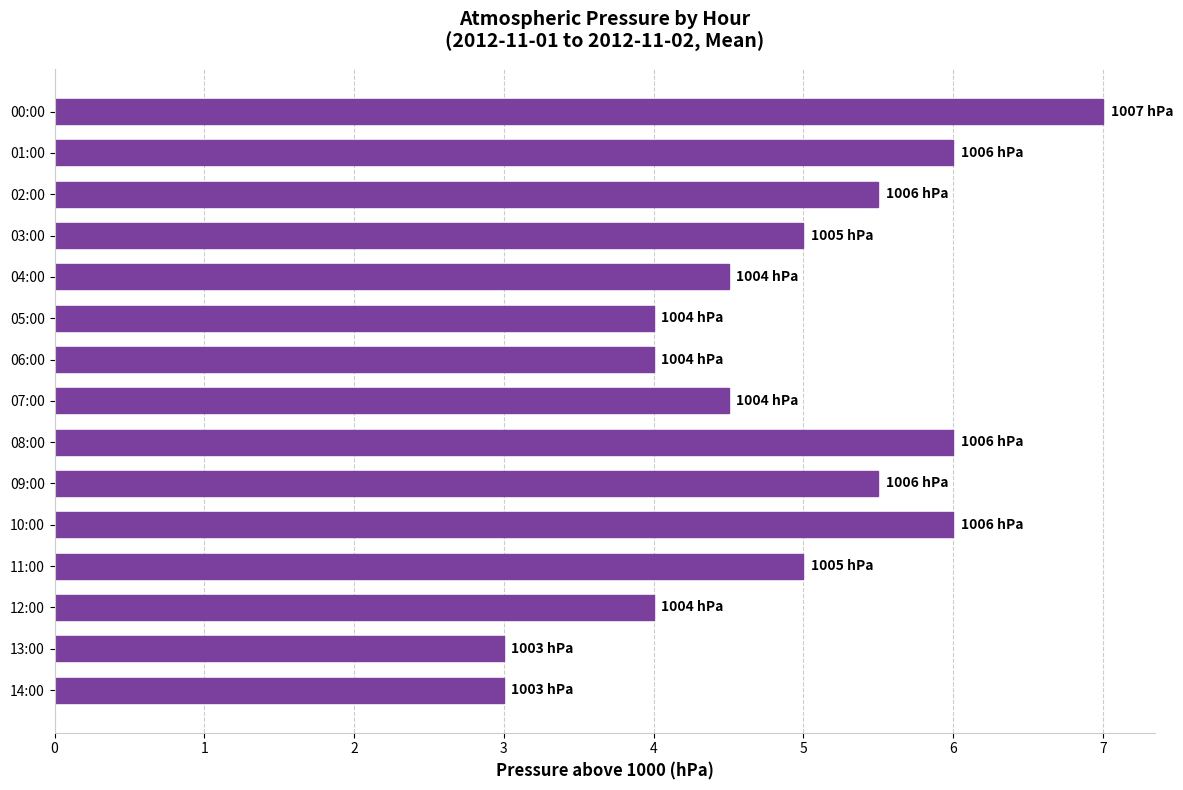

What is the value of the 14th bar from the top?

3.0